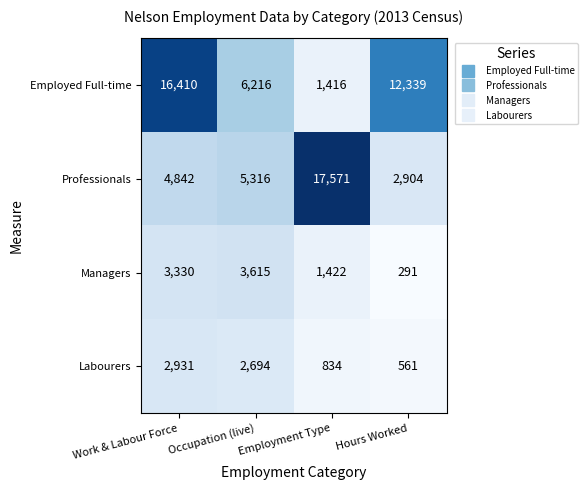

Read the Managers value at Work & Labour Force.

3330